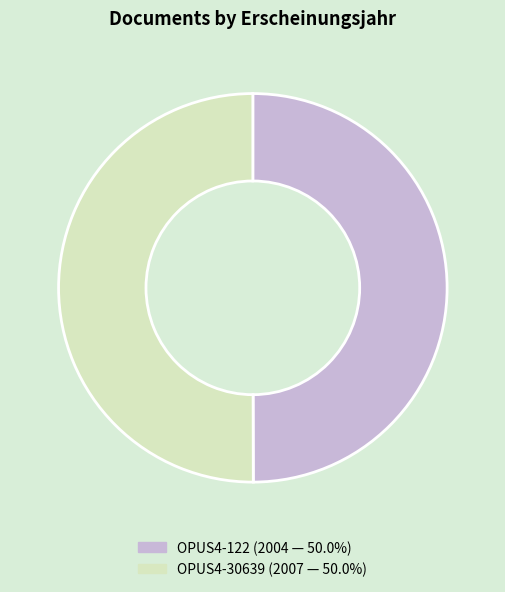

Combined, do OPUS4-122 and OPUS4-30639 account for over 50%?

Yes